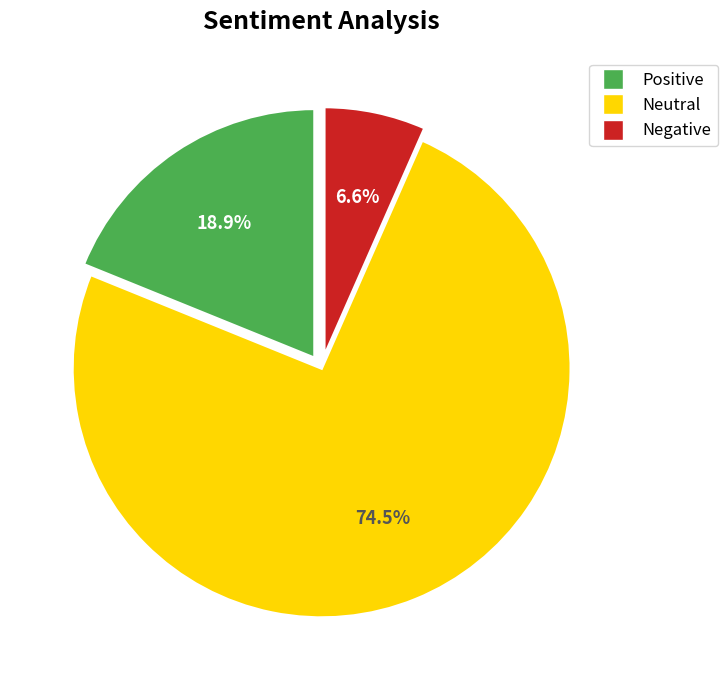

To the nearest percent, what is the difference between the largest and smallest slice percentages?

68%